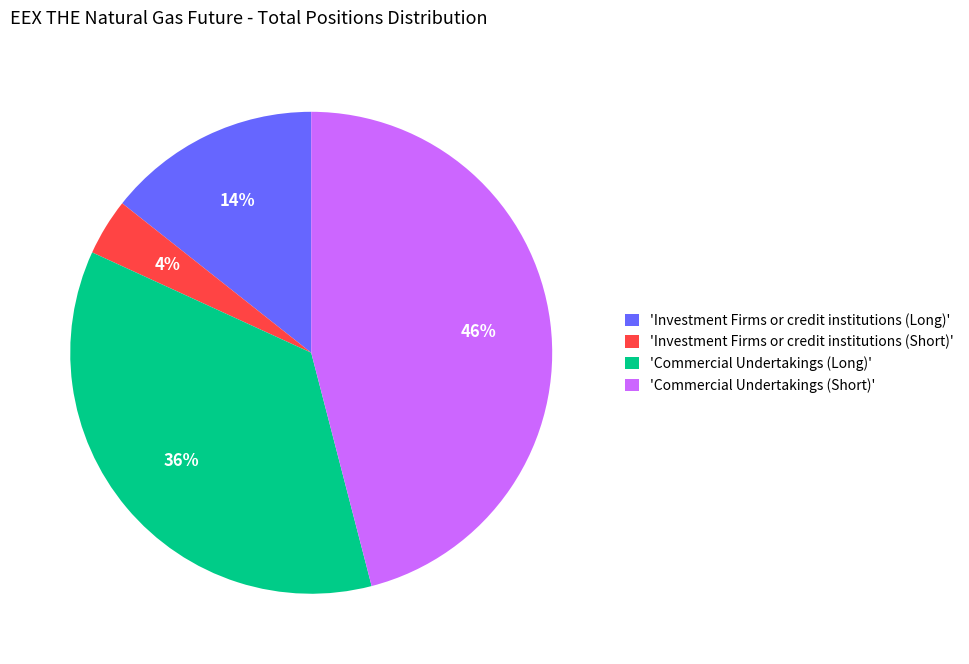

To the nearest percent, what percentage of the pie is 'Commercial Undertakings (Short)'?

46%